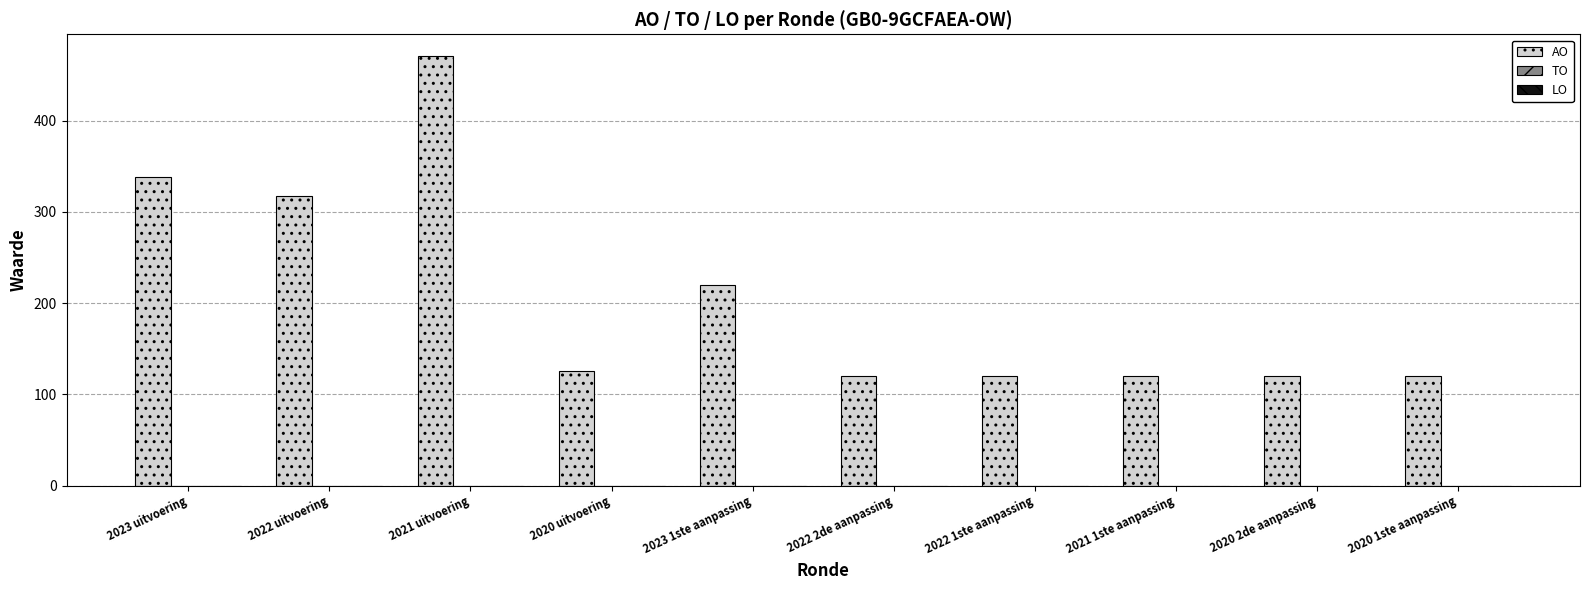

How many bars are there in total?

10